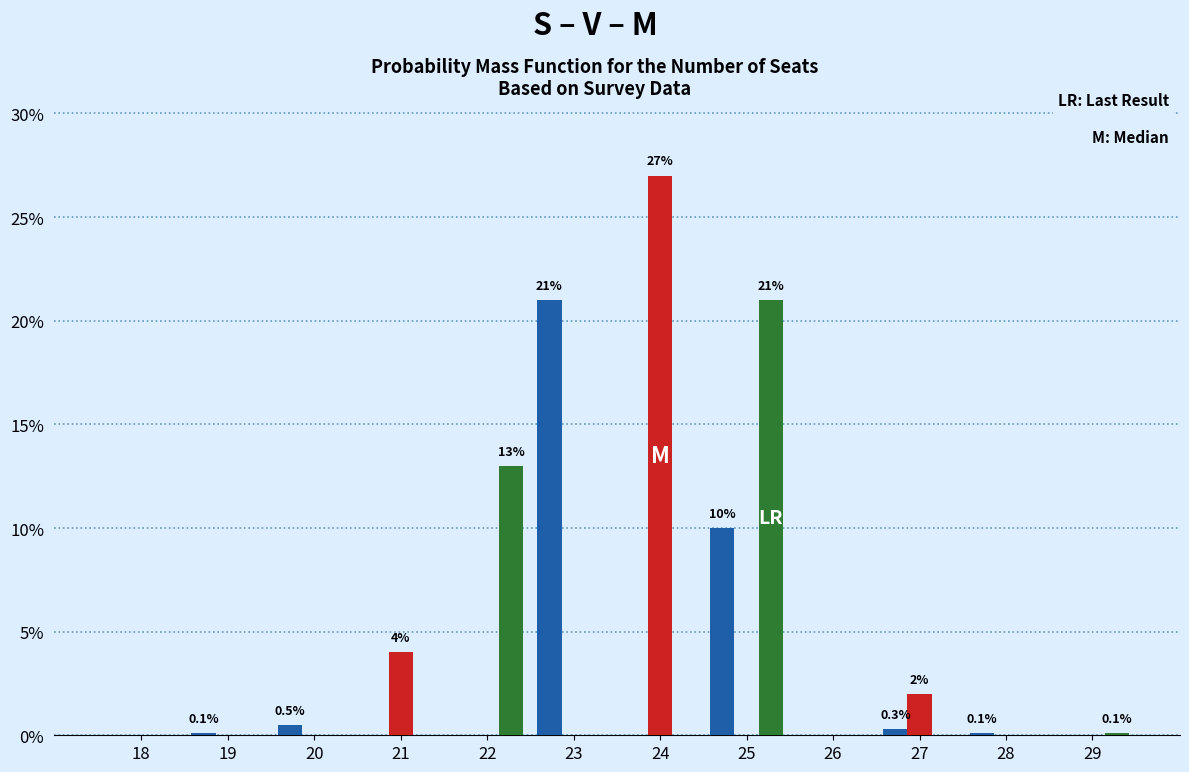

What is the maximum value shown in the chart?

27.0